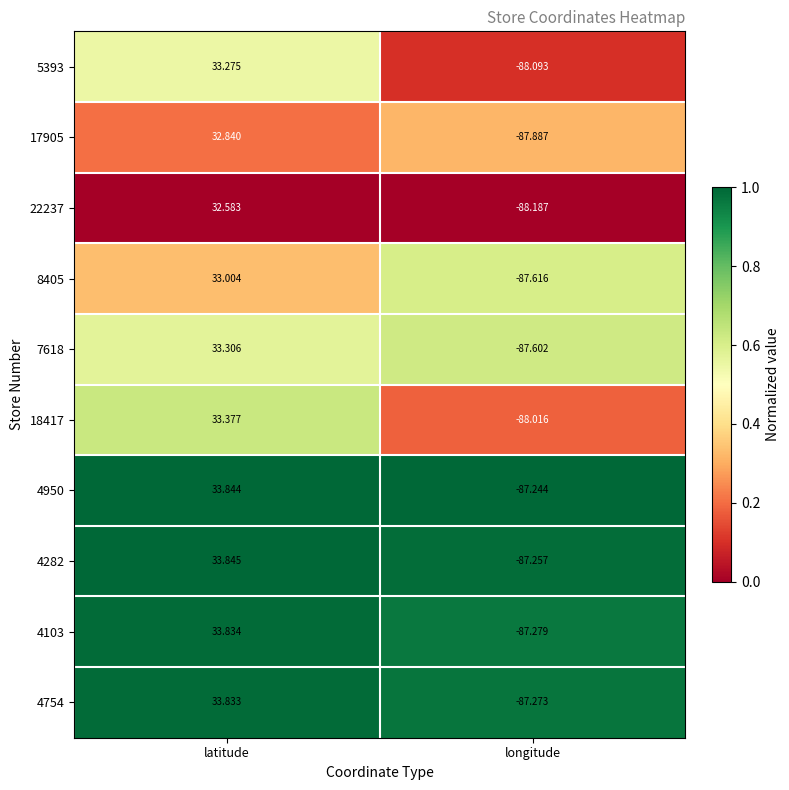

What is the spread (max minus min) of values at latitude?

1.3